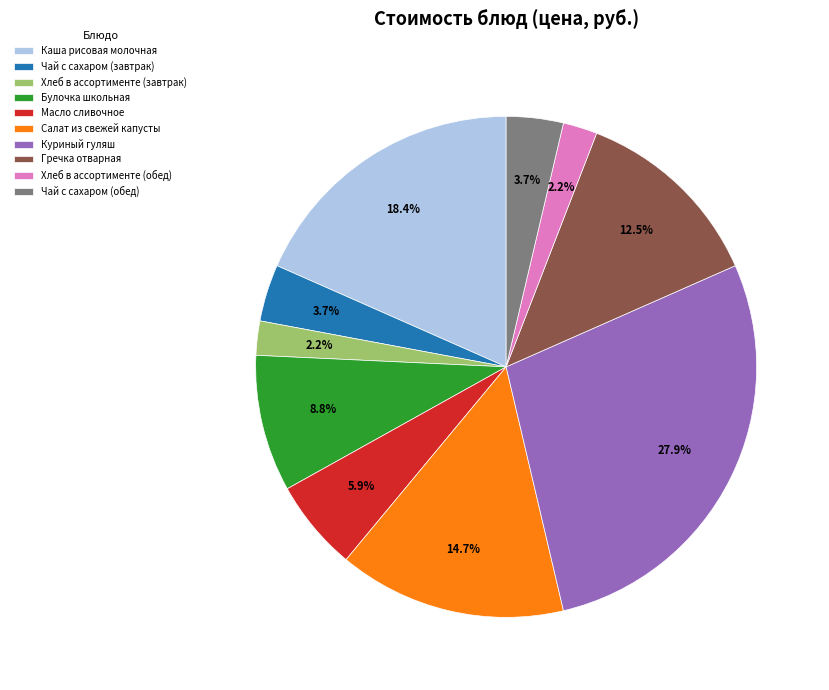

Does Куриный гуляш represent more than half of the total?

No